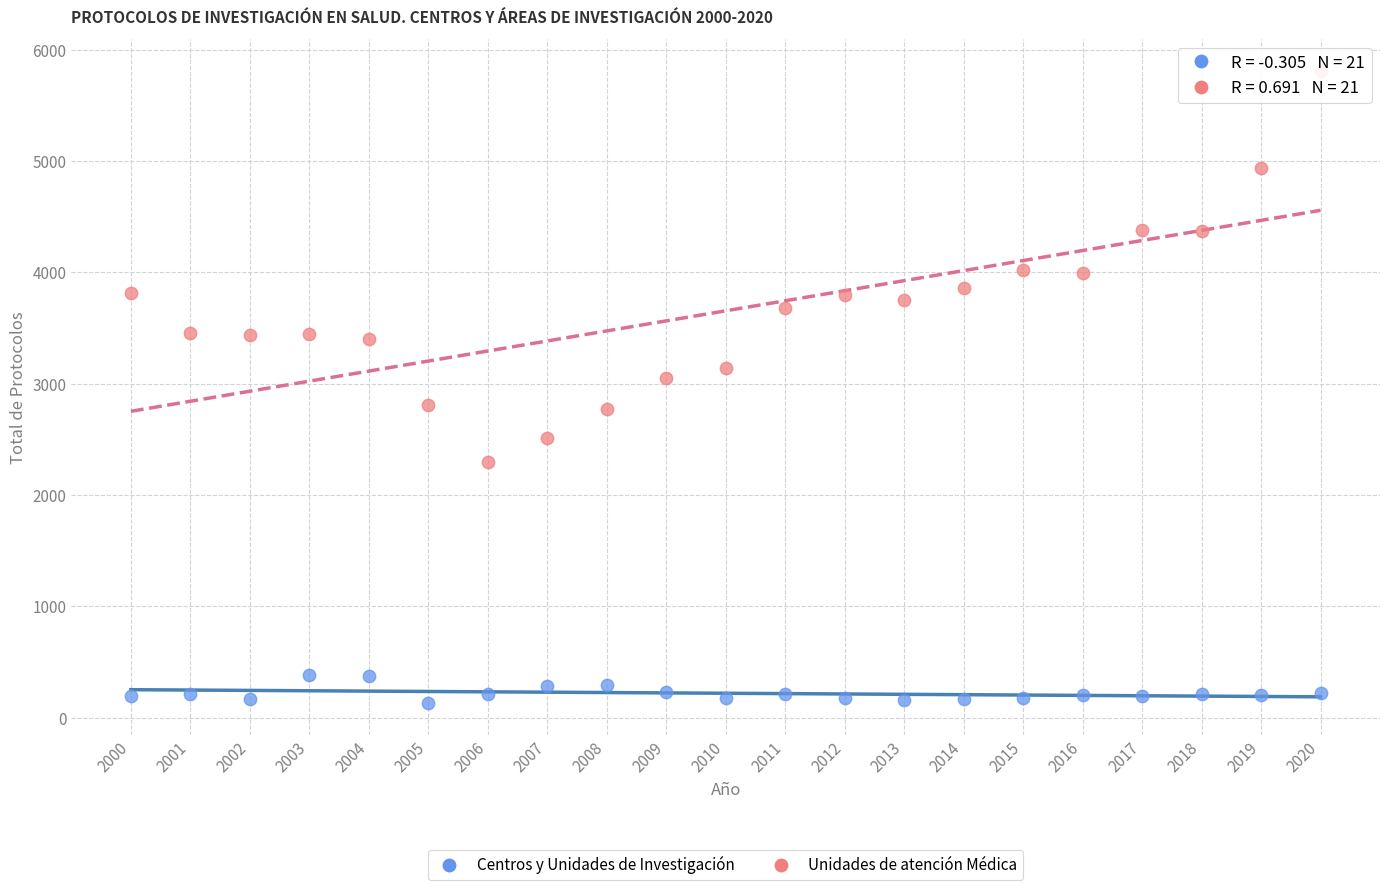

What are all the series names shown in the legend?

Centros y Unidades de Investigación, Unidades de atención Médica